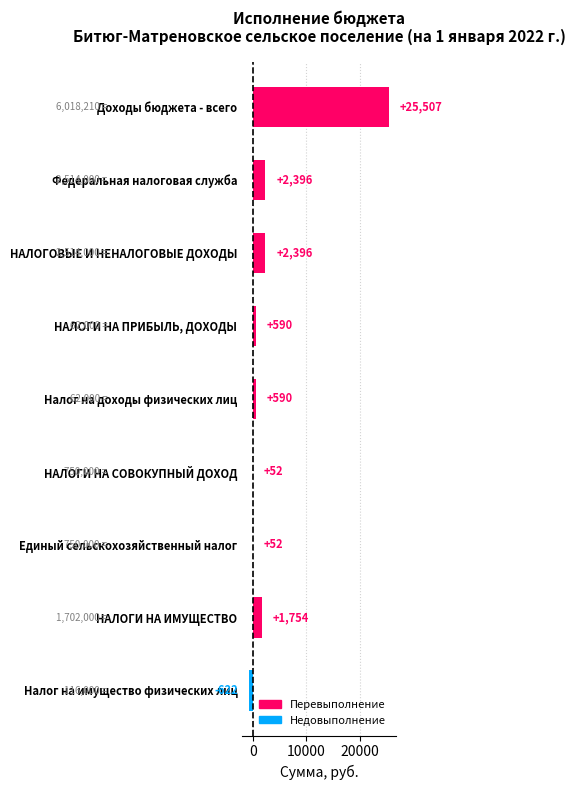

How many positive values are there?

8